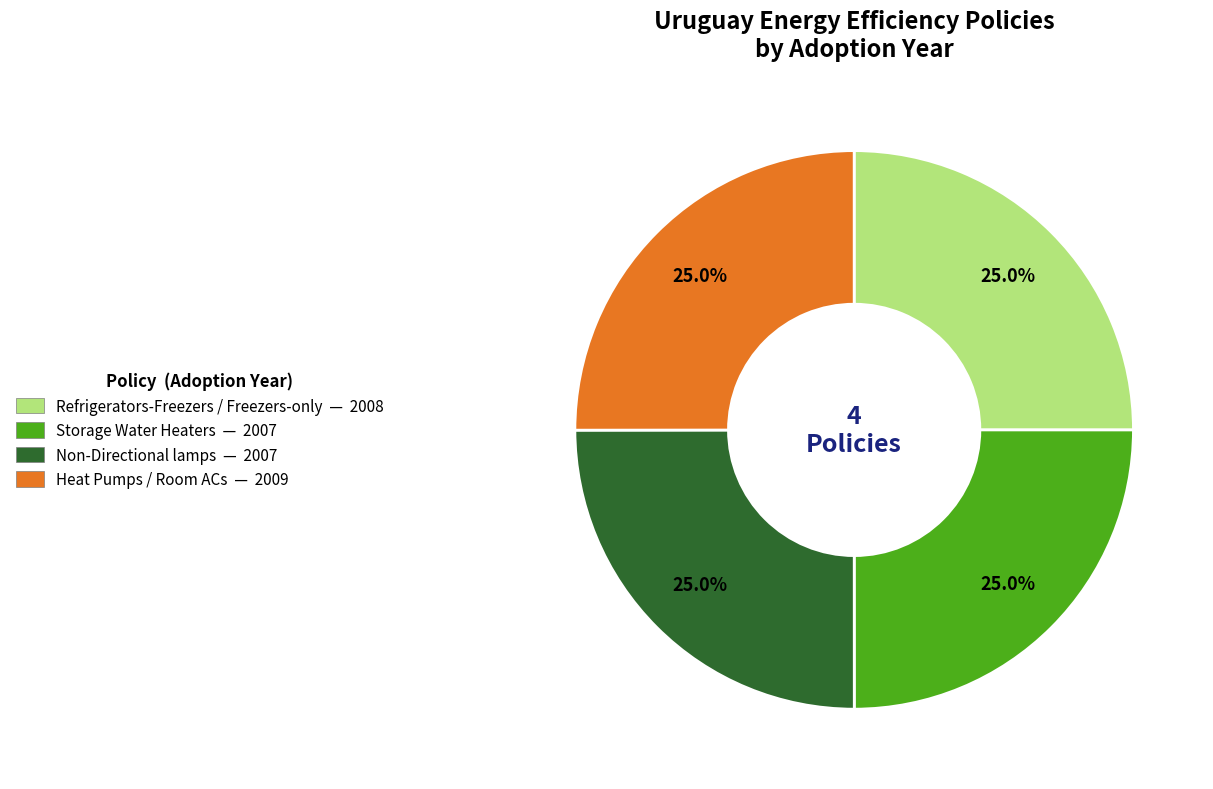

Combined, what portion of the pie is Refrigerators-Freezers / Freezers-only and Non-Directional lamps?

50.0%